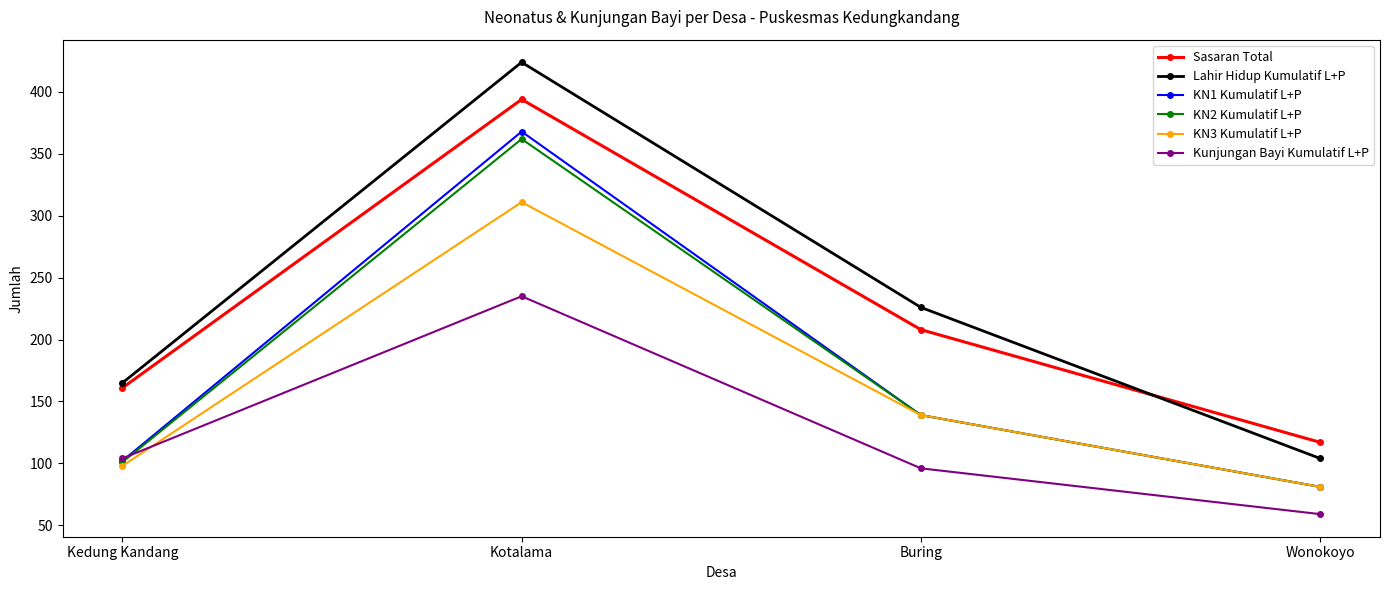

What is the difference between the second highest and second lowest values in the Kunjungan Bayi Kumulatif L+P series?

8